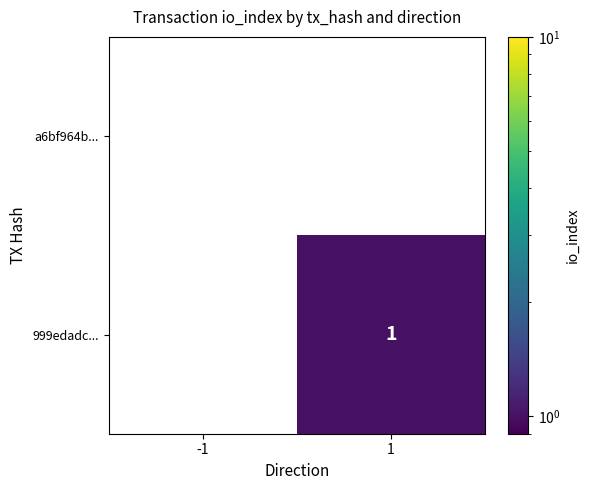

Between -1 and 1, which series saw the biggest shift?

999edadc...